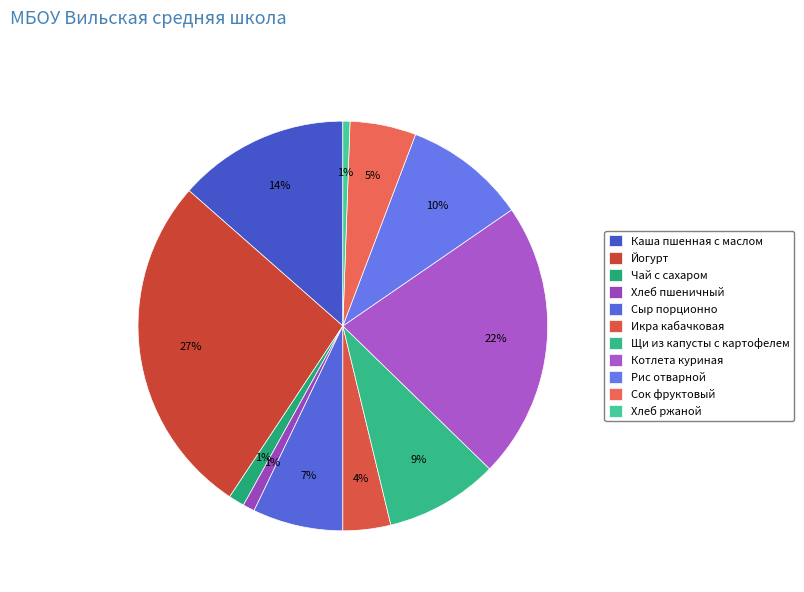

Which slice is the largest?

Йогурт